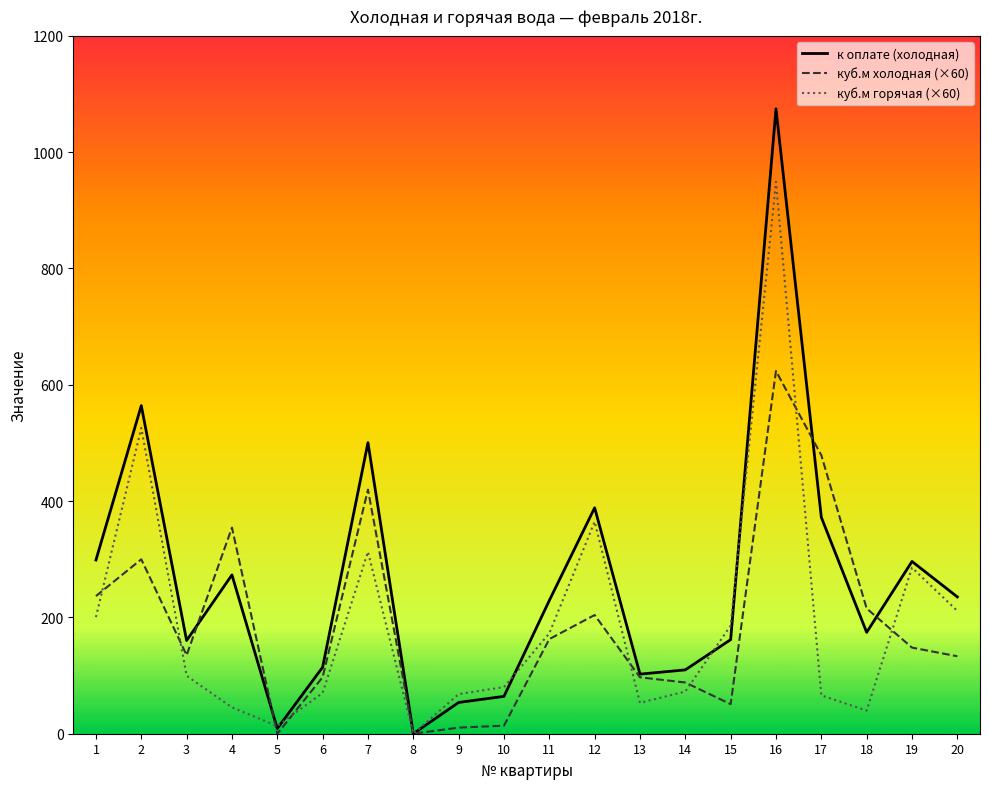

Rank the series by their maximum value, from highest to lowest.

к оплате (холодная), куб.м горячая (×60), куб.м холодная (×60)